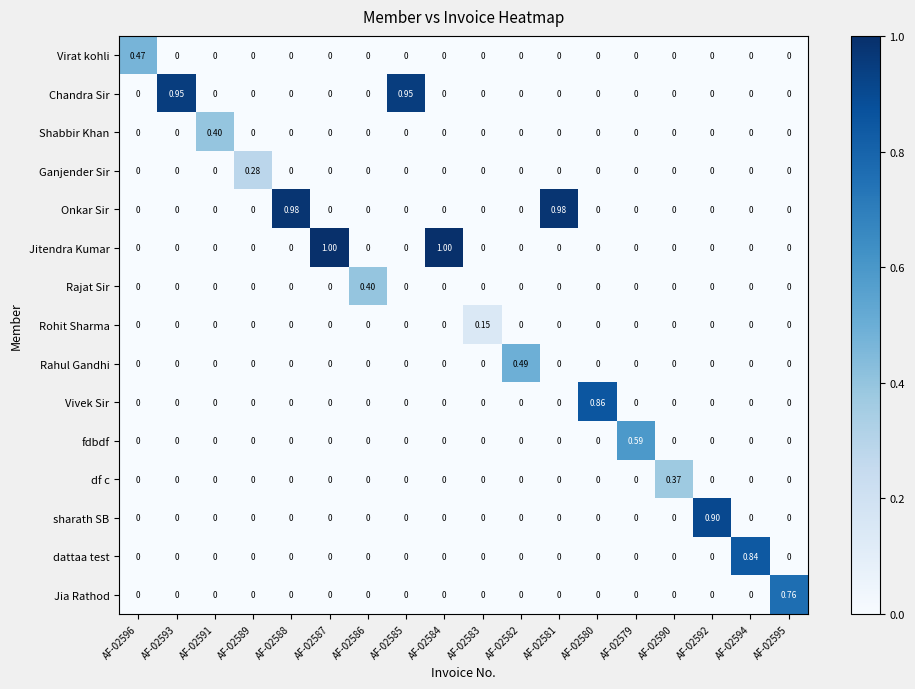

What is the spread (max minus min) of values at AF-02580?

0.9